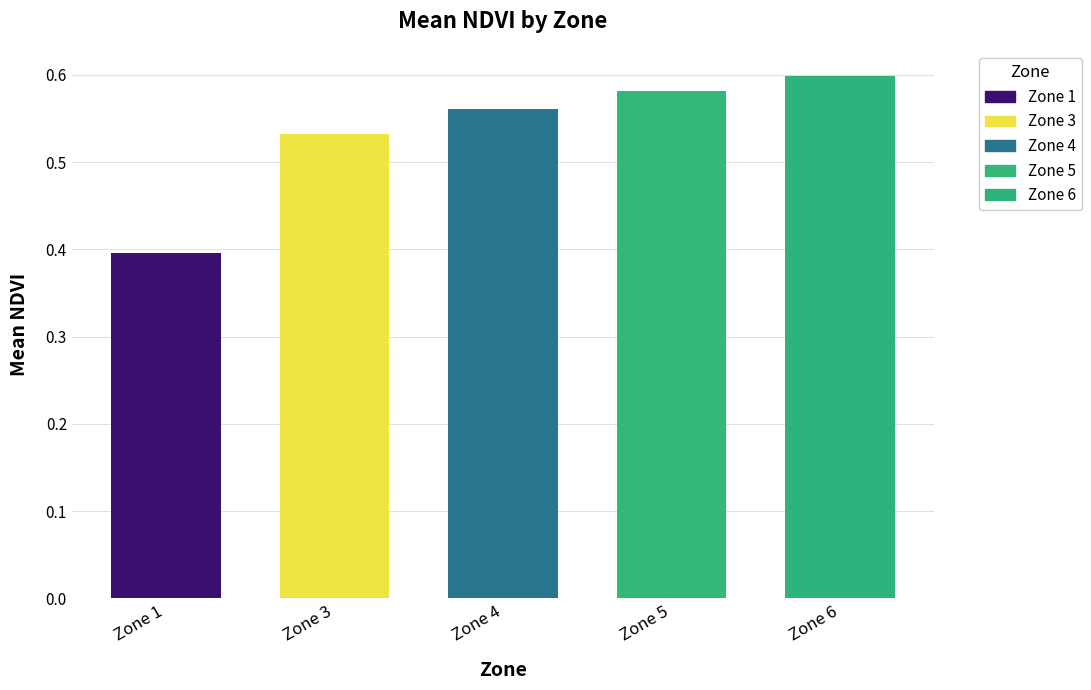

At which category does the chart reach its peak across all series?

6